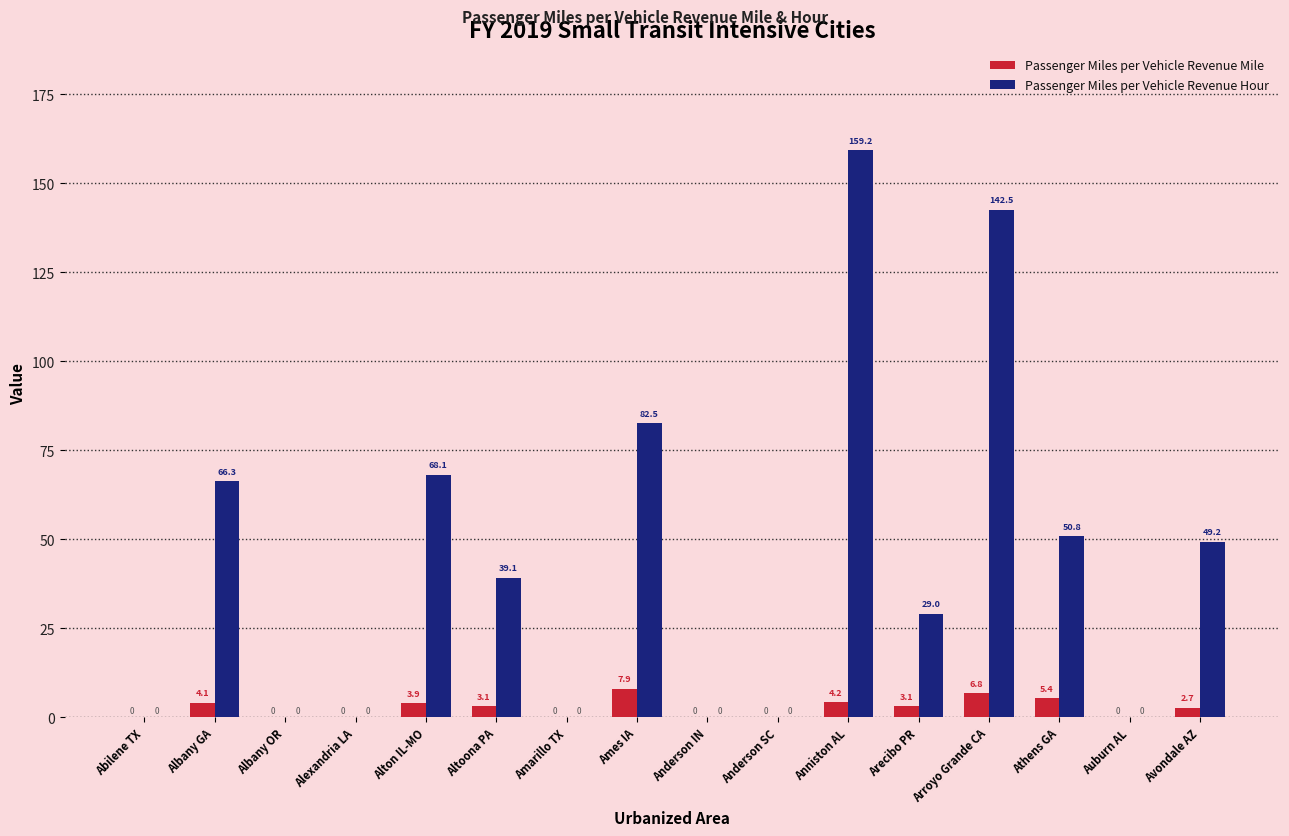

The Passenger Miles per Vehicle Revenue Hour series shows 0.0 at Alexandria LA. True or false?

True